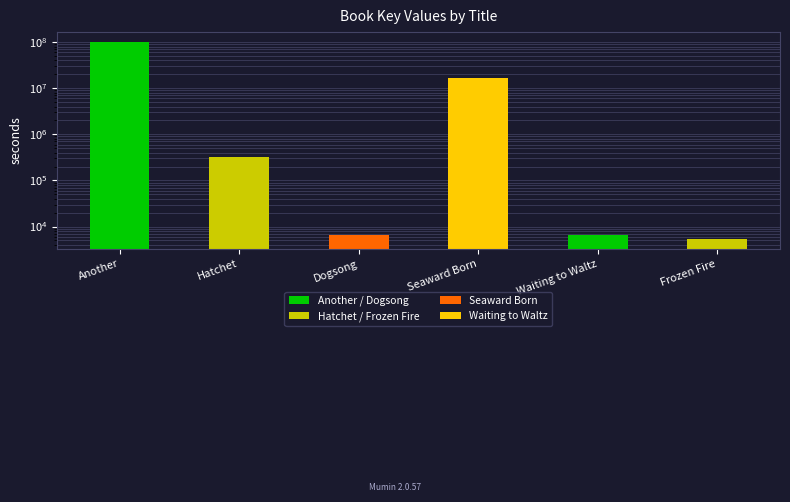

What value does the data have at Seaward Born, to the nearest 10?

16593510